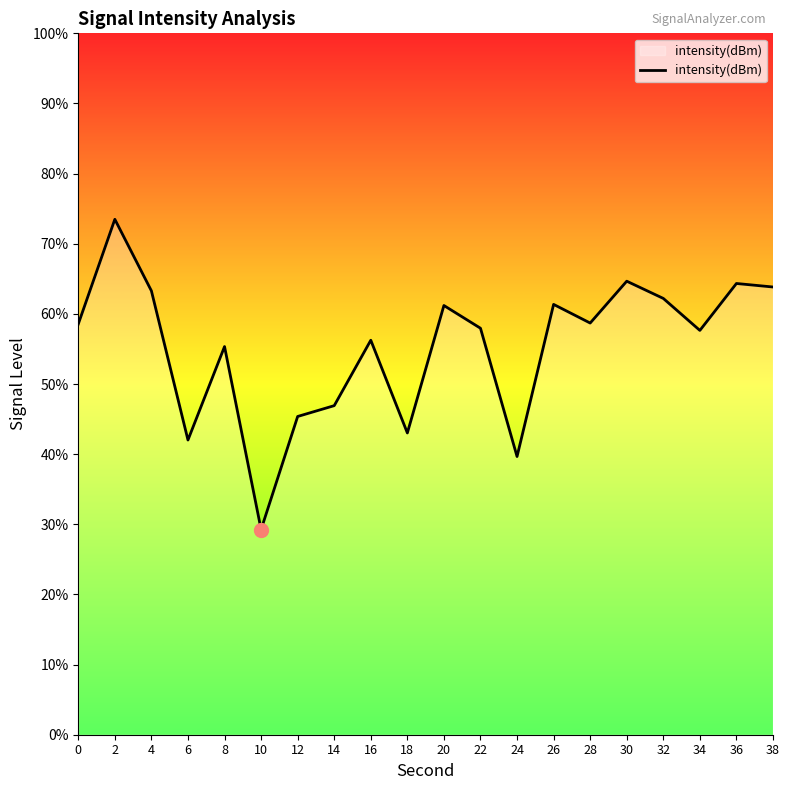

The value at 22 is 58.0. True or false?

True